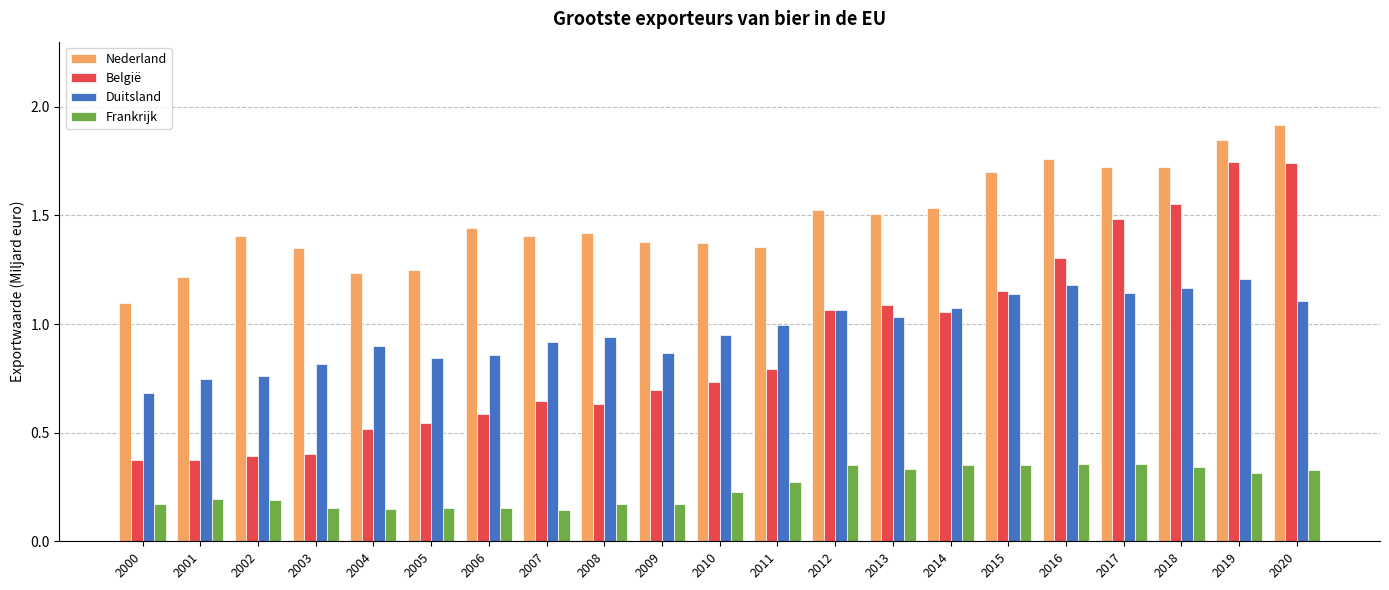

What is the sum of all Nederland values?

31.2